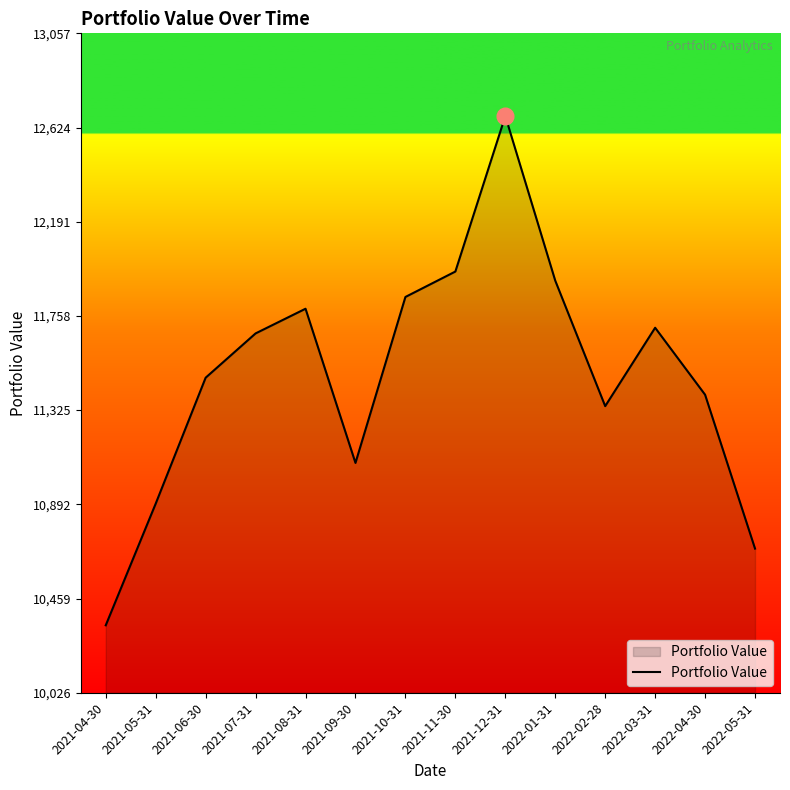

What is the difference between the maximum and minimum values?

2341.1